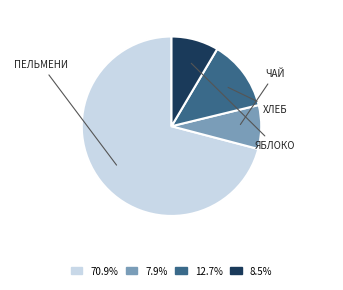

Is there any slice that represents more than half of the pie?

Yes